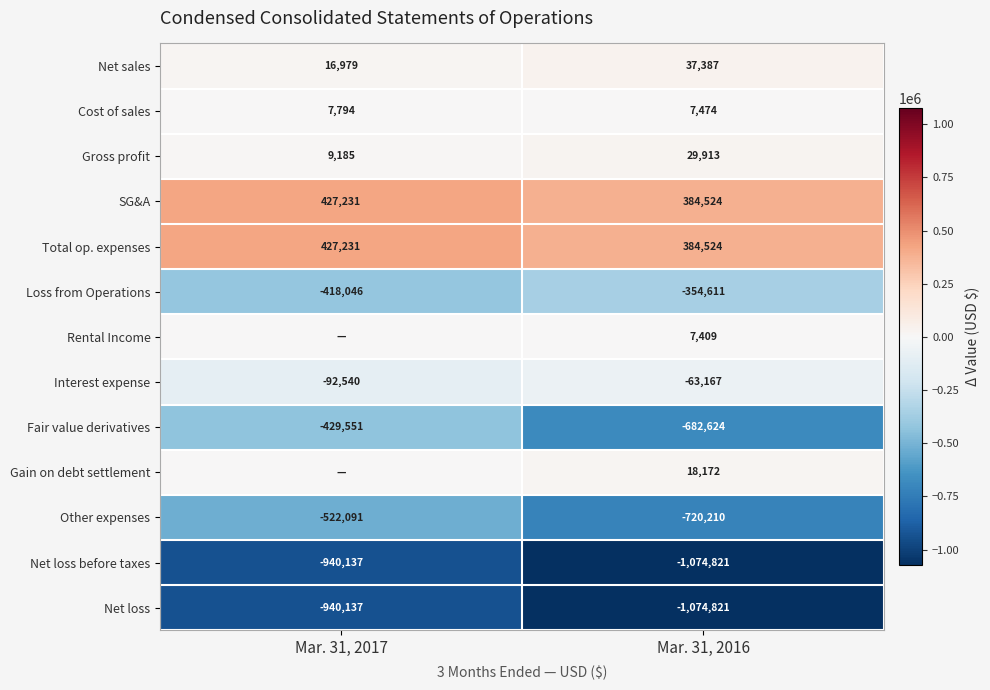

How many Total op. expenses values are between 384524 and 427231?

2